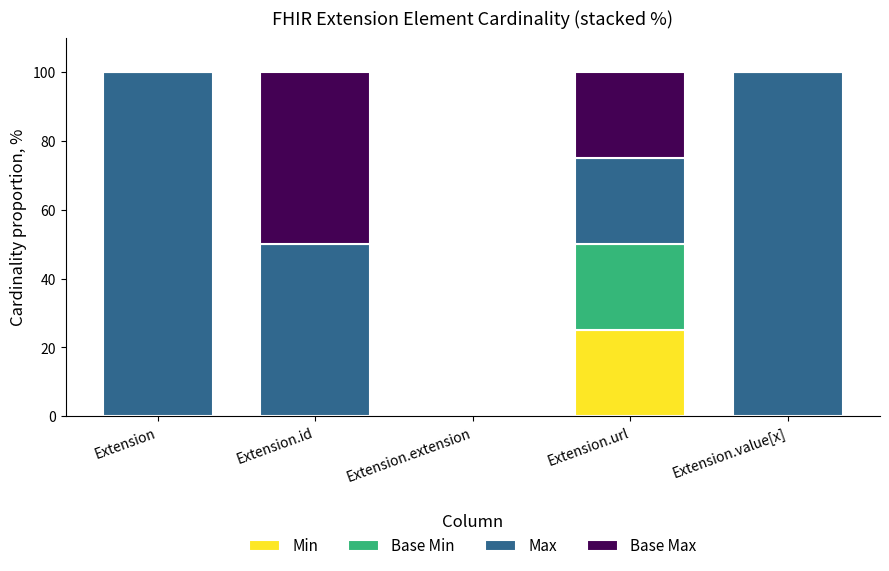

Reading right to left, transcribe the values for Min.

Extension.value[x]=0	Extension.url=25	Extension.extension=0	Extension.id=0	Extension=0